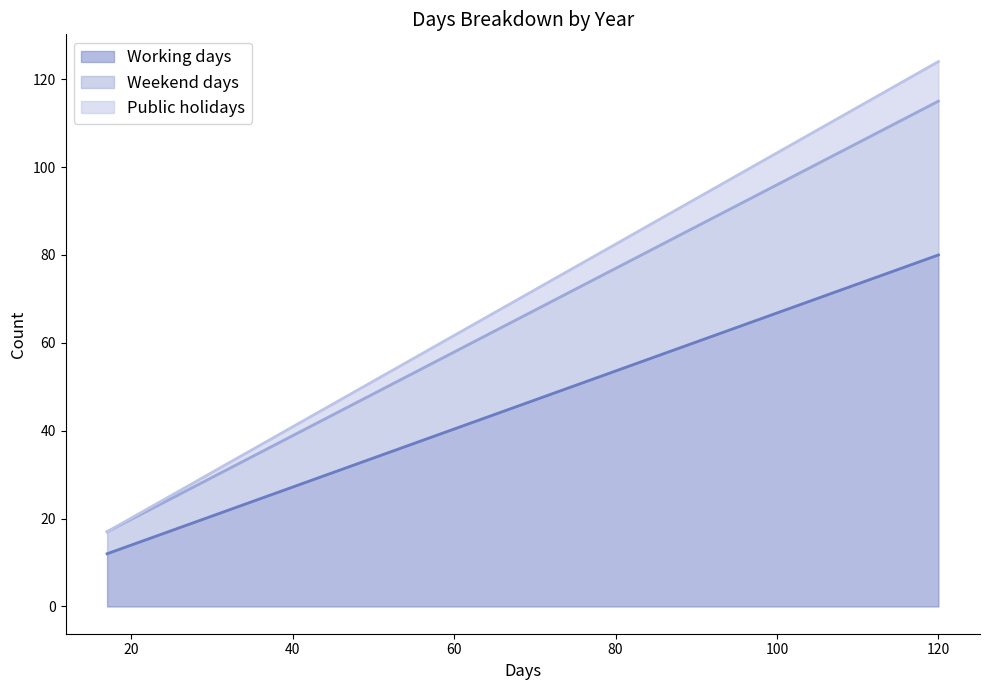

What is the sum of all Weekend days values?

40